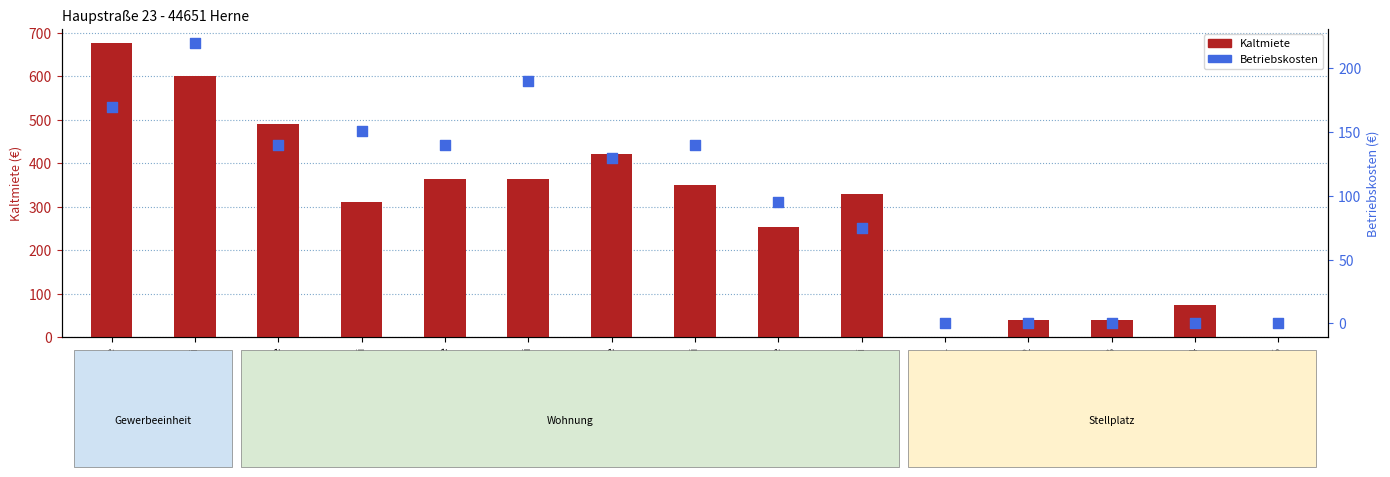

What are all the series names shown in the legend?

Kaltmiete, Betriebskosten